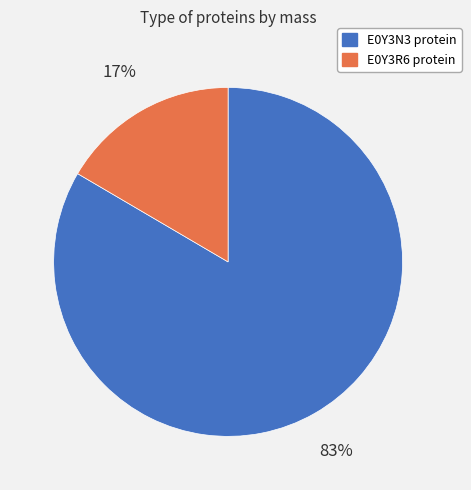

Is there any slice that represents more than half of the pie?

Yes